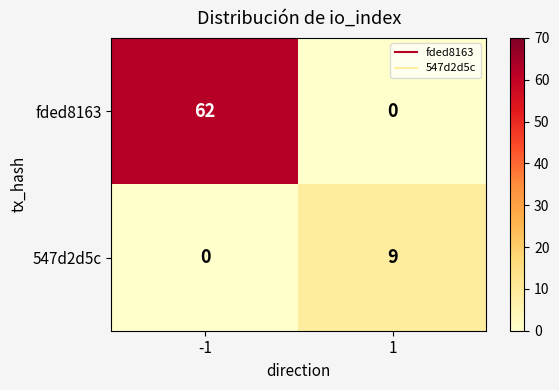

Reading left to right, transcribe all the data shown in this chart.

fded8163: -1=62	1=0
547d2d5c: -1=0	1=9